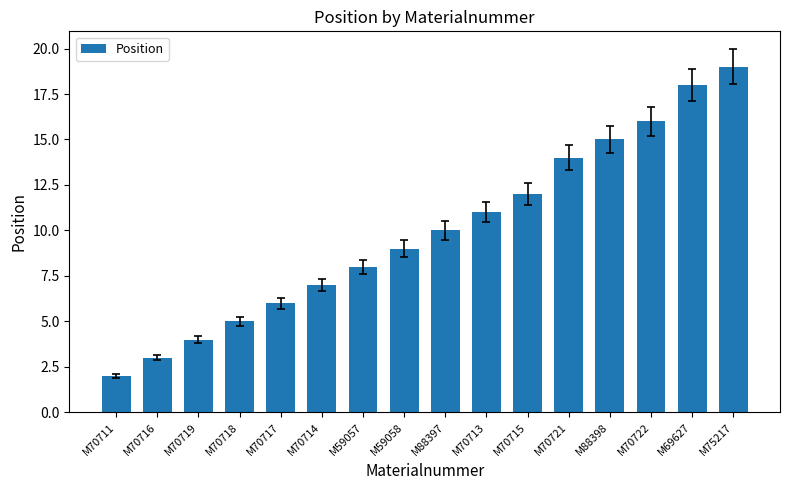

List the labels in order of value, largest first.

M75217, M69627, M70722, M88398, M70721, M70715, M70713, M88397, M59058, M59057, M70714, M70717, M70718, M70719, M70716, M70711